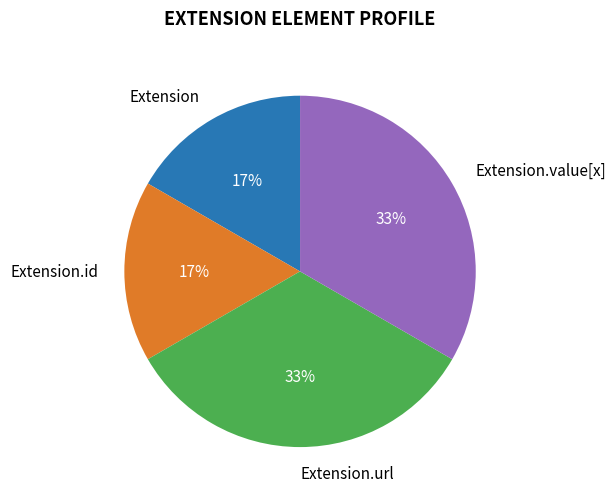

How many segments does this pie chart have?

4